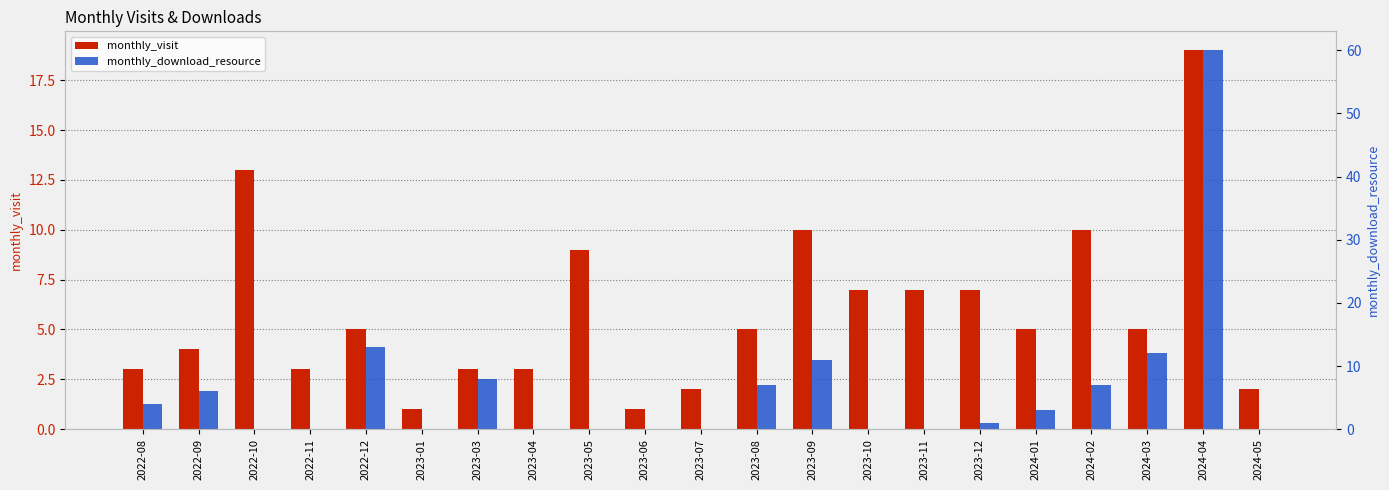

Rank the series at 2023-06 from highest to lowest value.

monthly_visit, monthly_download_resource